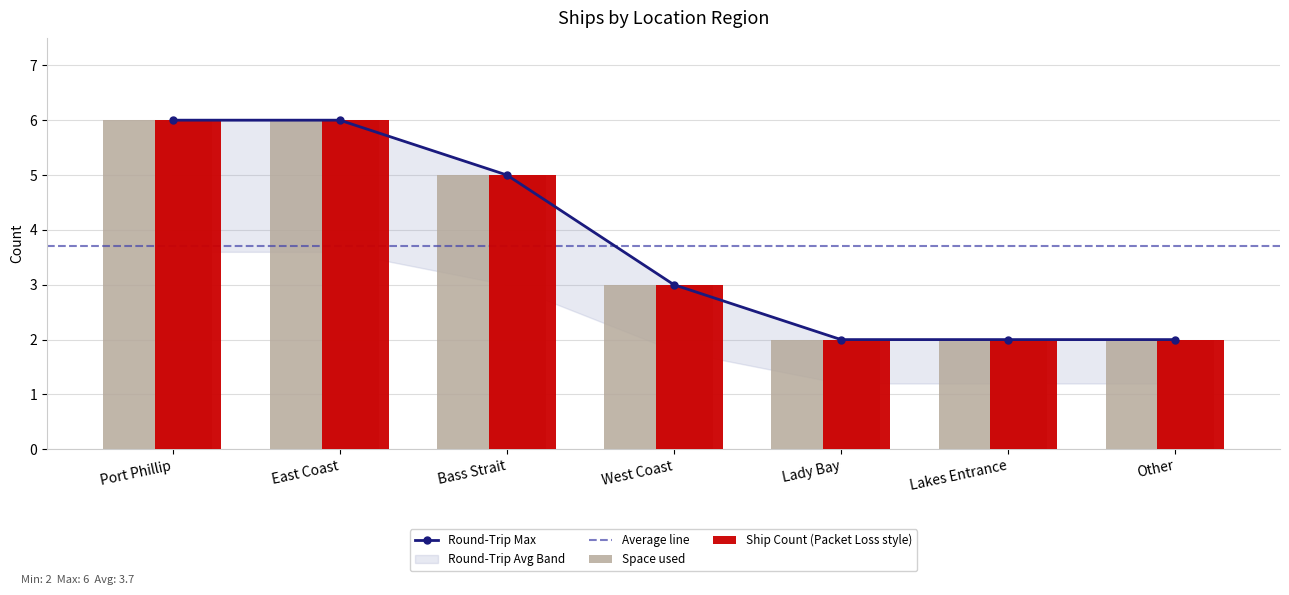

At which label does the data first exceed 3?

Port Phillip